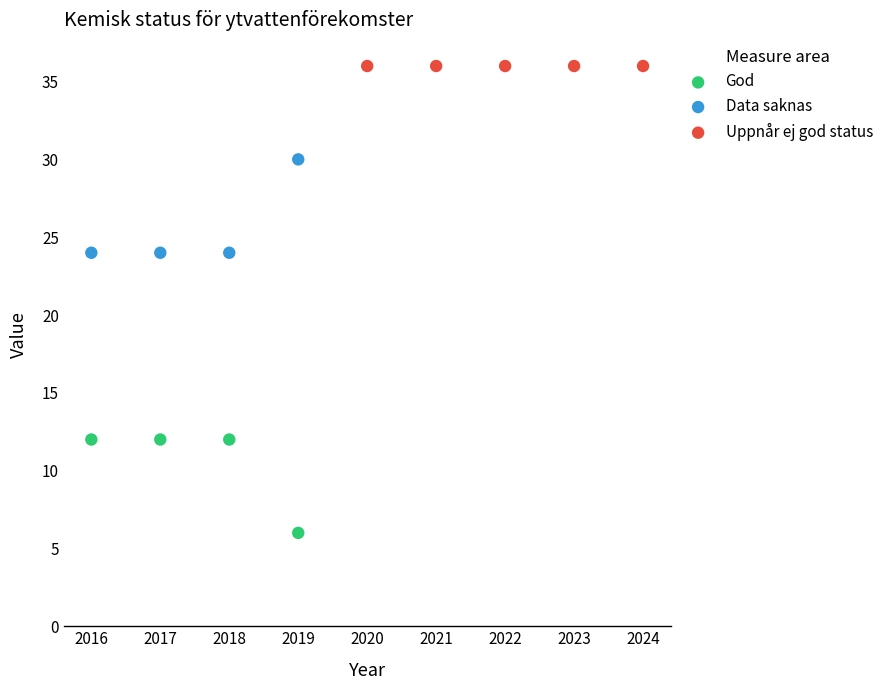

Which series reaches the minimum Y coordinate?

God